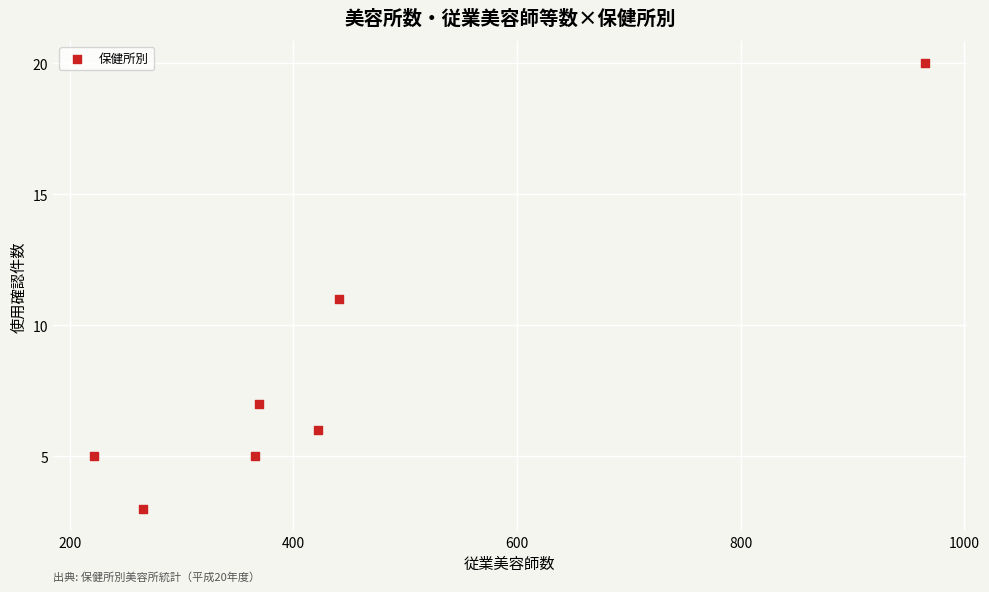

What is the range of Y values (max minus min)?

17